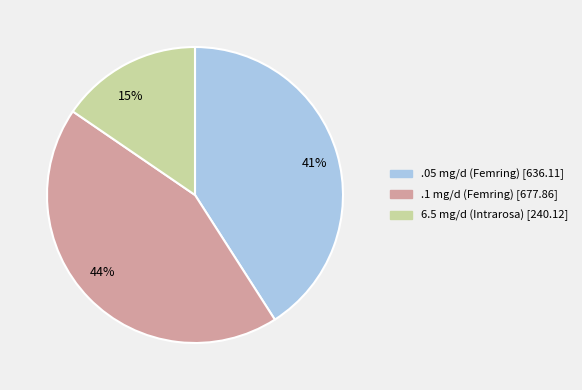

To the nearest percent, what percentage of the pie is 41%?

41%